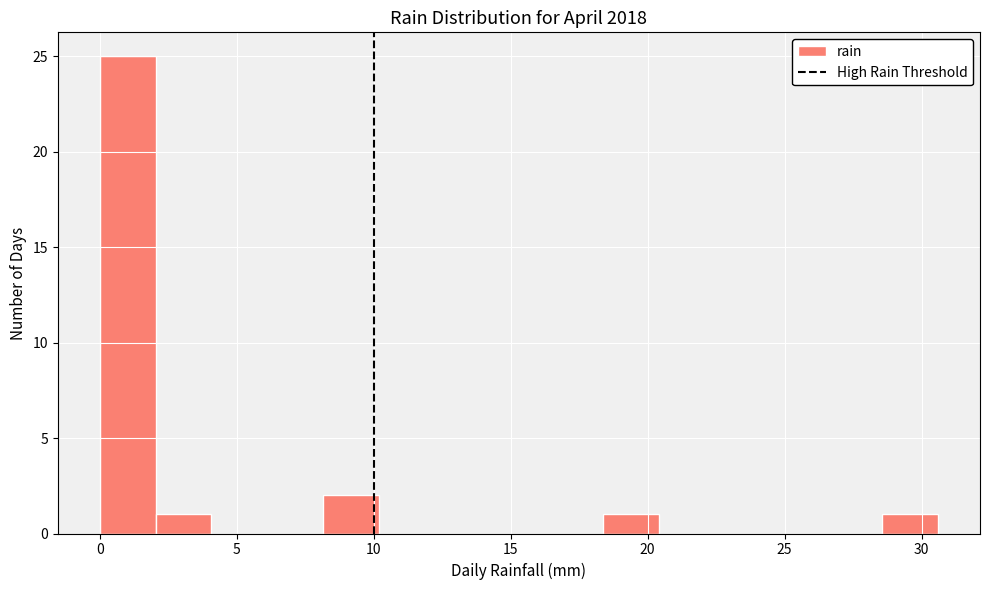

Reading left to right, list every bar in this chart as the range it spans on the x-axis followed by its height. Neither the bar edges nor the heights are printed on the chart, so give them approximately, as read against the axes.

0.0 to 2.0: 25
2.0 to 4.0: 1
4.0 to 6.0: 0
6.0 to 8.0: 0
8.0 to 10.0: 2
10.0 to 12.0: 0
12.0 to 14.5: 0
14.5 to 16.5: 0
16.5 to 18.5: 0
18.5 to 20.5: 1
20.5 to 22.5: 0
22.5 to 24.5: 0
24.5 to 26.5: 0
26.5 to 28.5: 0
28.5 to 30.5: 1